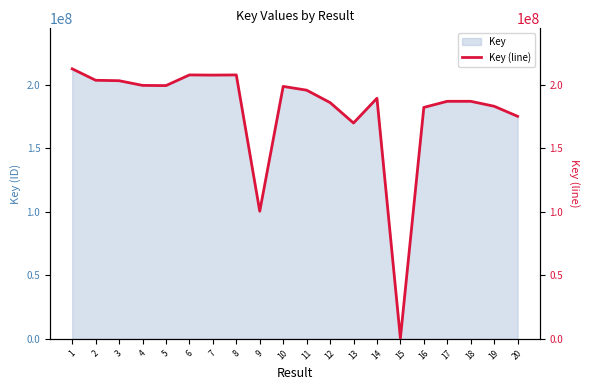

Count the number of values greater than 195756685.

9